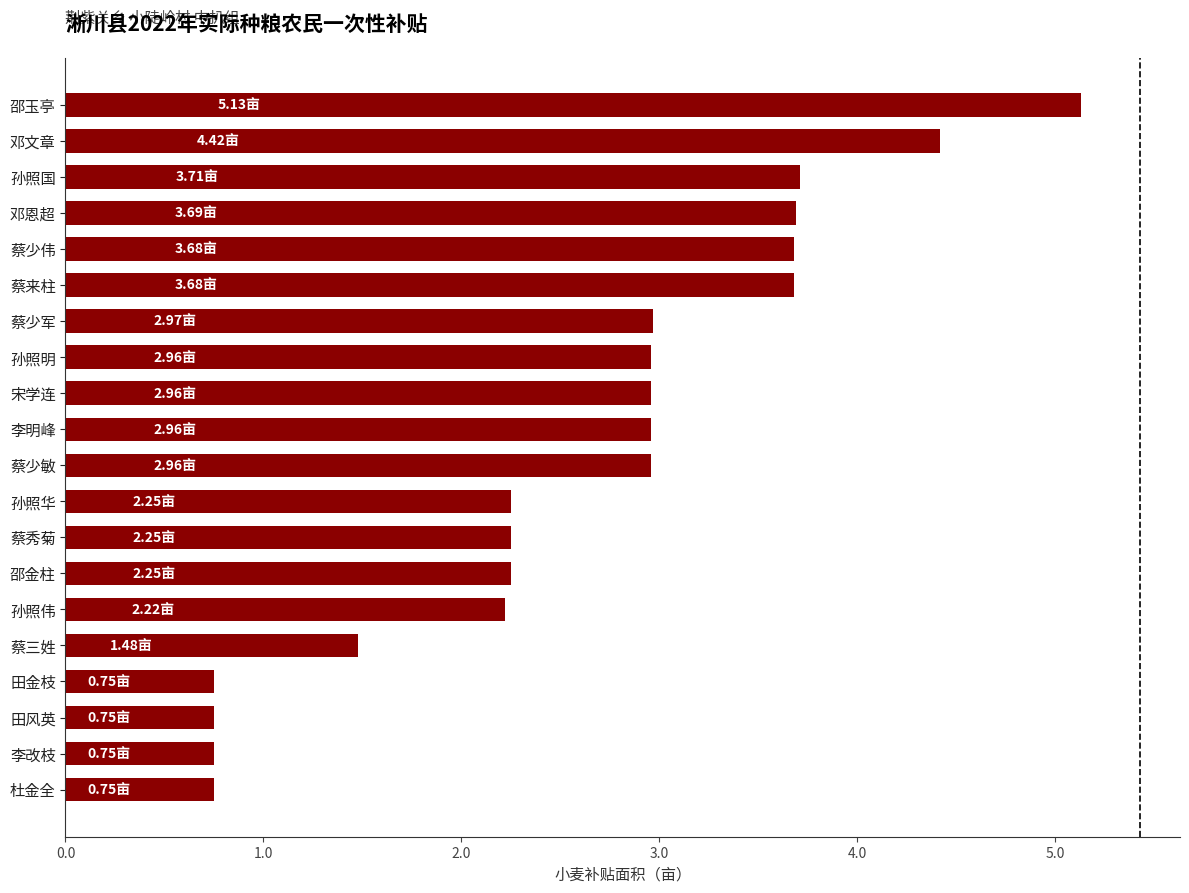

How many bars are there in total?

20